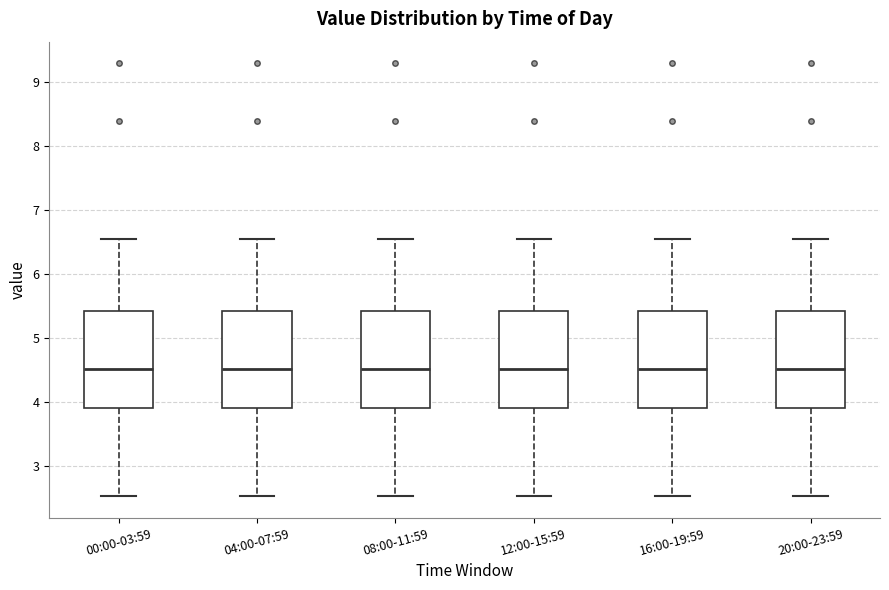

Reading left to right, transcribe this box plot: for each box, give where its median line is, the range the box spans, and where its two whiskers end, as read against the y-axis. The values are not printed on the chart, so give them approximately, as read against the axis.

00:00-03:59: median 4.5, box 3.9 to 5.4, whiskers 2.5 to 6.6
04:00-07:59: median 4.5, box 3.9 to 5.4, whiskers 2.5 to 6.6
08:00-11:59: median 4.5, box 3.9 to 5.4, whiskers 2.5 to 6.6
12:00-15:59: median 4.5, box 3.9 to 5.4, whiskers 2.5 to 6.6
16:00-19:59: median 4.5, box 3.9 to 5.4, whiskers 2.5 to 6.6
20:00-23:59: median 4.5, box 3.9 to 5.4, whiskers 2.5 to 6.6